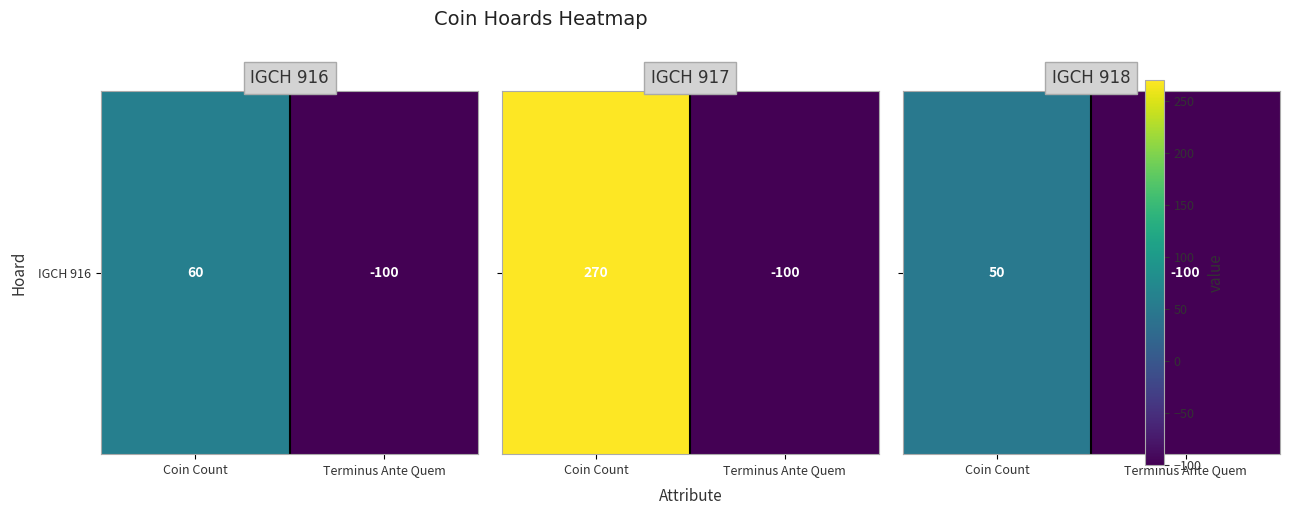

Reading right to left, extract all data points from this chart.

Terminus Ante Quem=-100	Coin Count=50